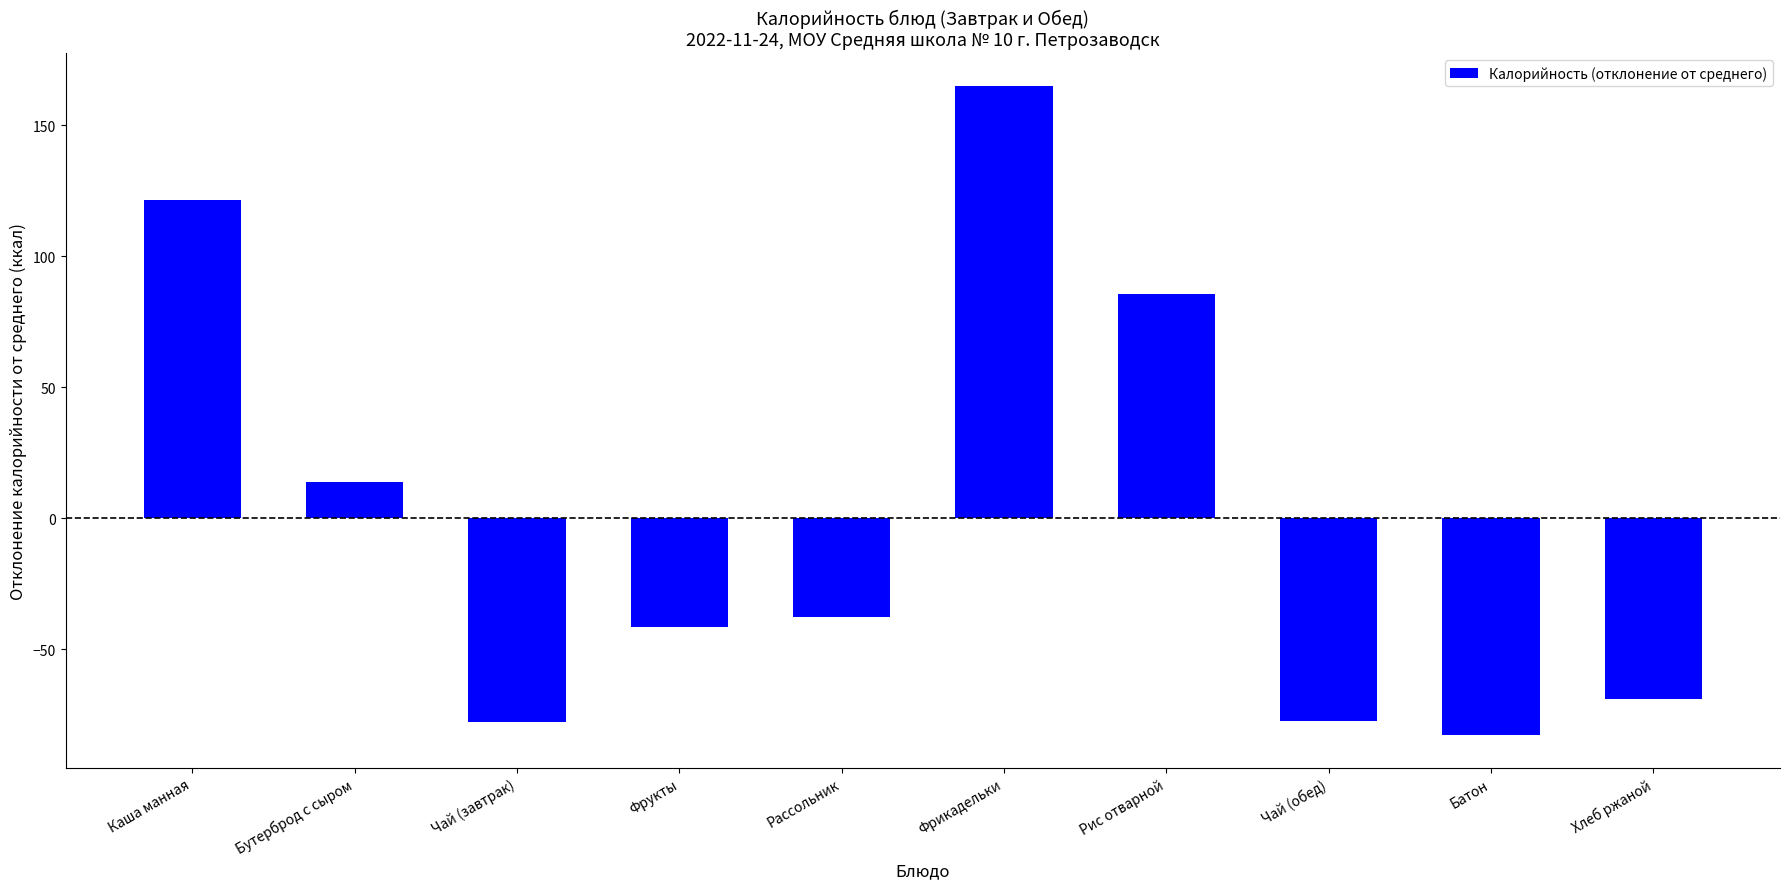

Reading left to right, transcribe all the data shown in this chart.

Каша манная=121.4	Бутерброд с сыром=14.0	Чай (завтрак)=-77.6	Фрукты=-41.4	Рассольник=-37.8	Фрикадельки=165.1	Рис отварной=85.7	Чай (обед)=-77.6	Батон=-82.9	Хлеб ржаной=-69.0